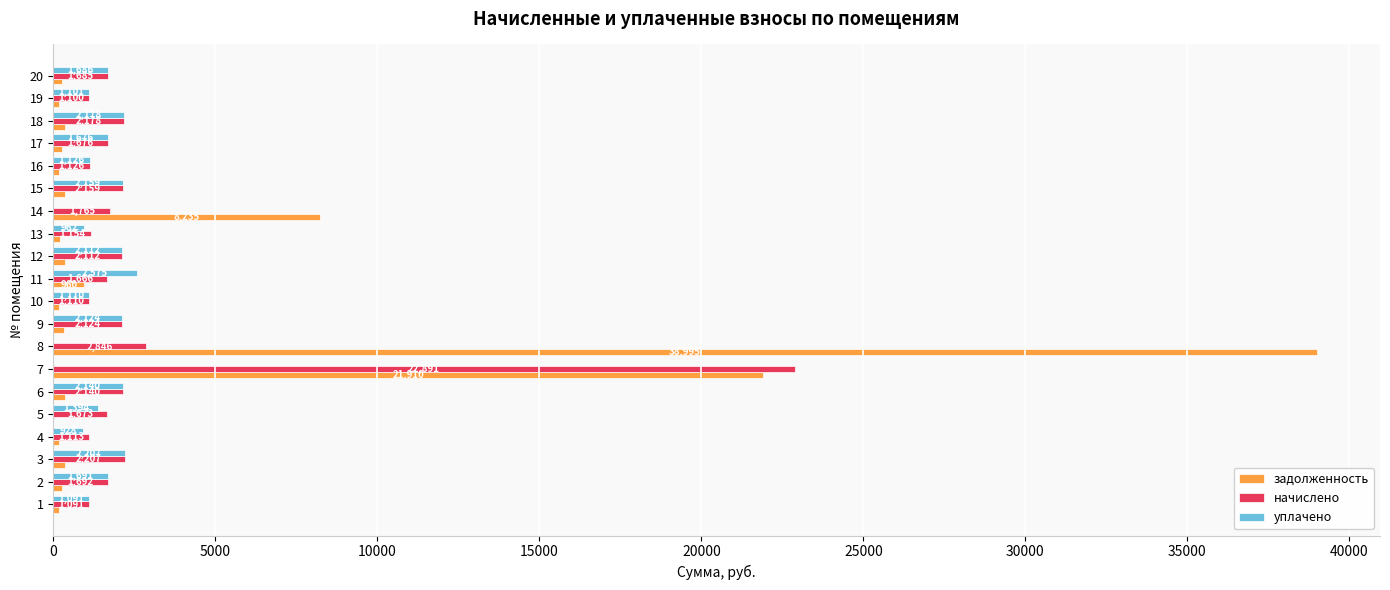

True or false: уплачено has a value of 1771.5 at 7.

False